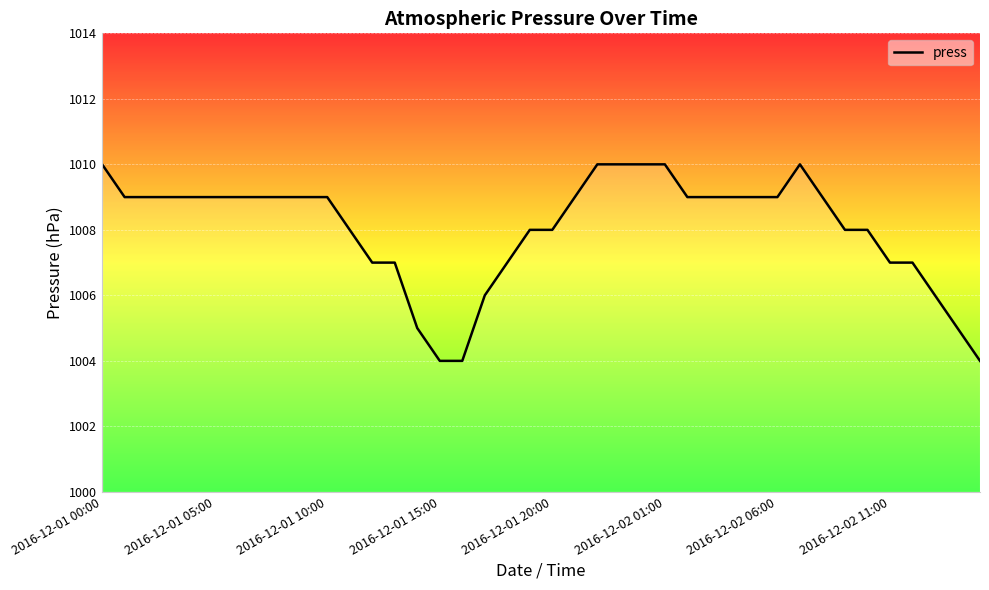

What is the sum of all values?

40322